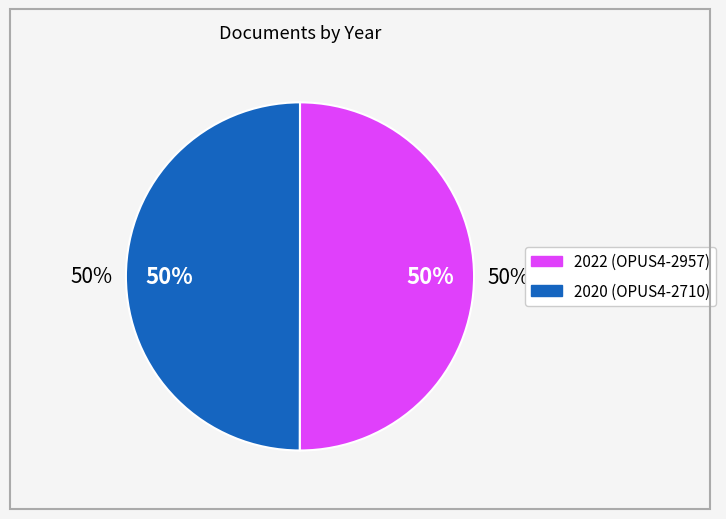

What is the majority slice?

OPUS4-2957